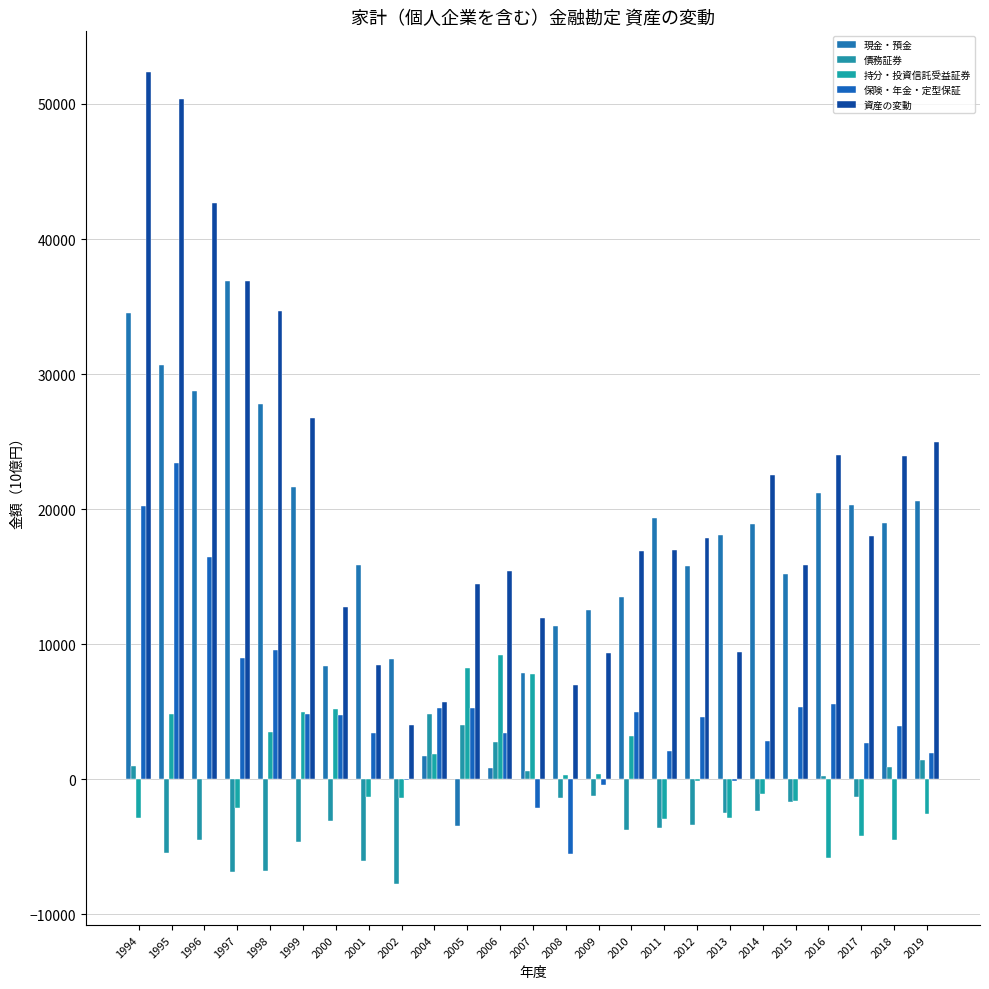

What are all the series names shown in the legend?

現金・預金, 債務証券, 持分・投資信託受益証券, 保険・年金・定型保証, 資産の変動